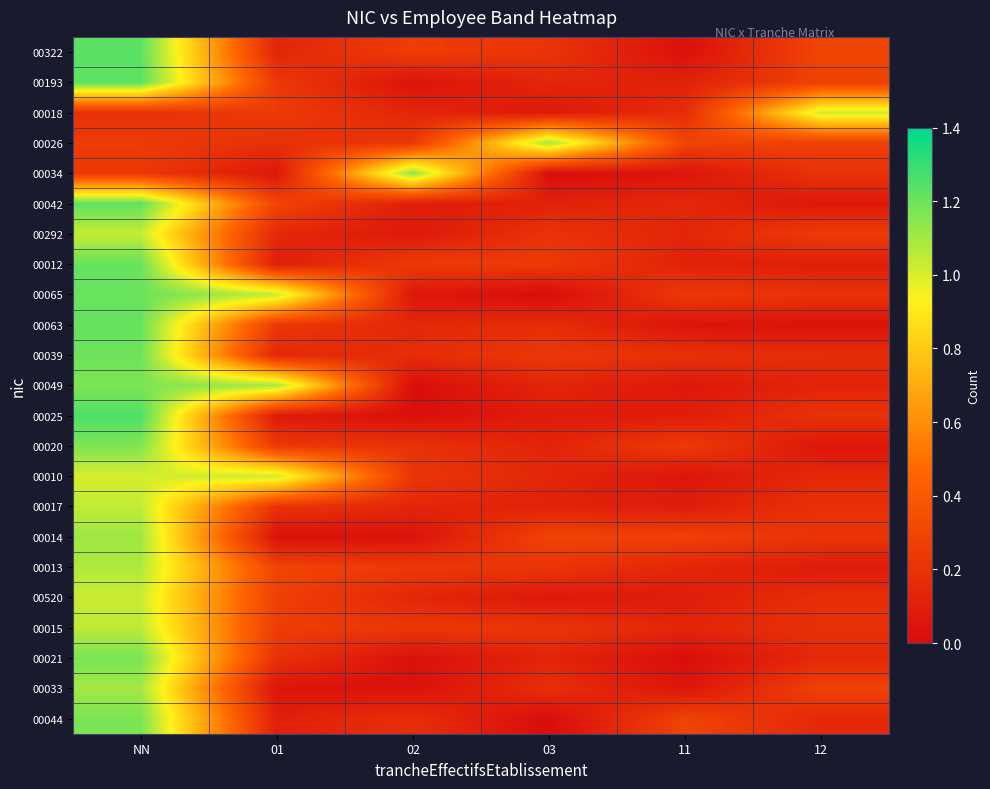

At how many categories does at least one series exceed 0?

6